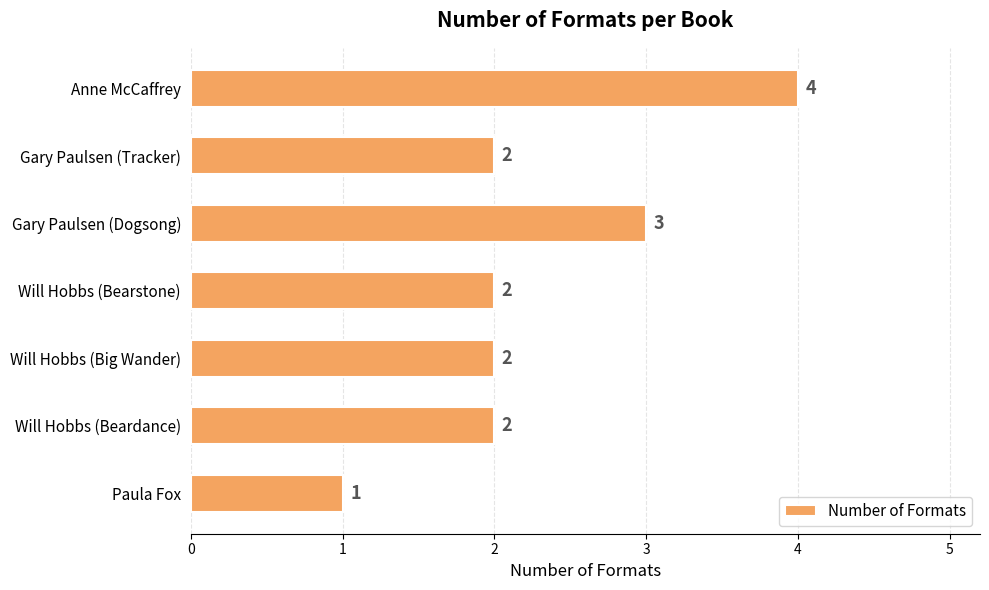

The value at Paula Fox is 1. True or false?

True